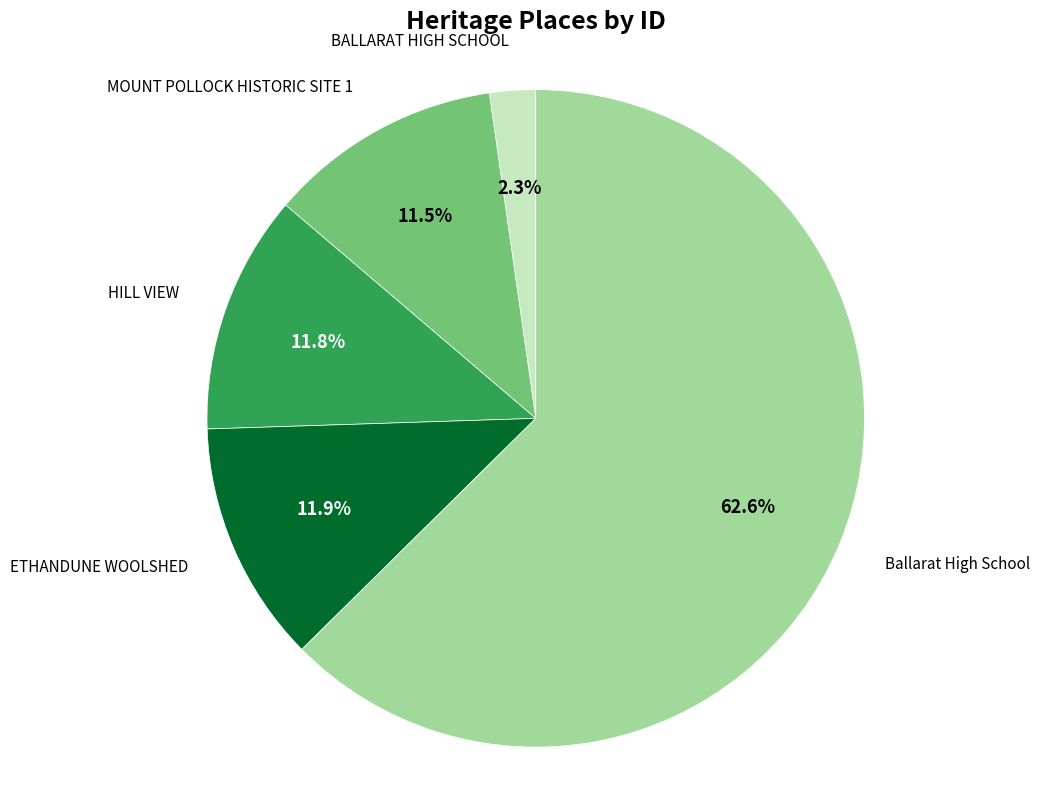

What is the ratio of the value at MOUNT POLLOCK HISTORIC SITE 1 to the value at Ballarat High School?

0.2